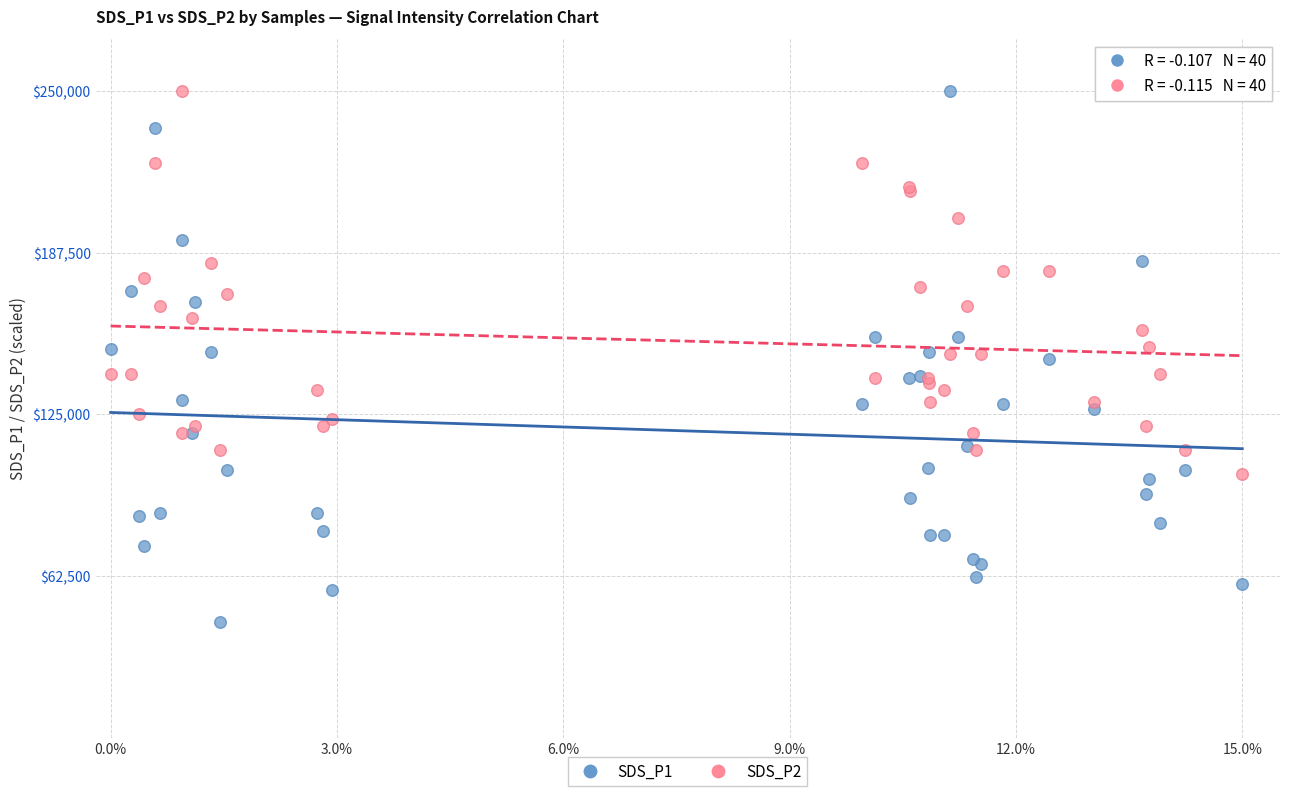

What is the X range (max minus min) for the scatter plot?

15.0